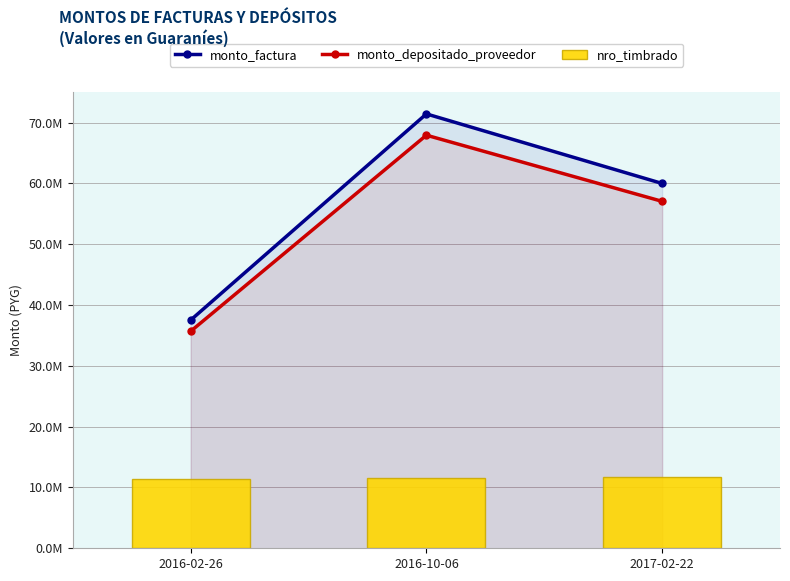

What is the difference between the nro_timbrado values at 2017-02-22 and 2016-10-06?

269963